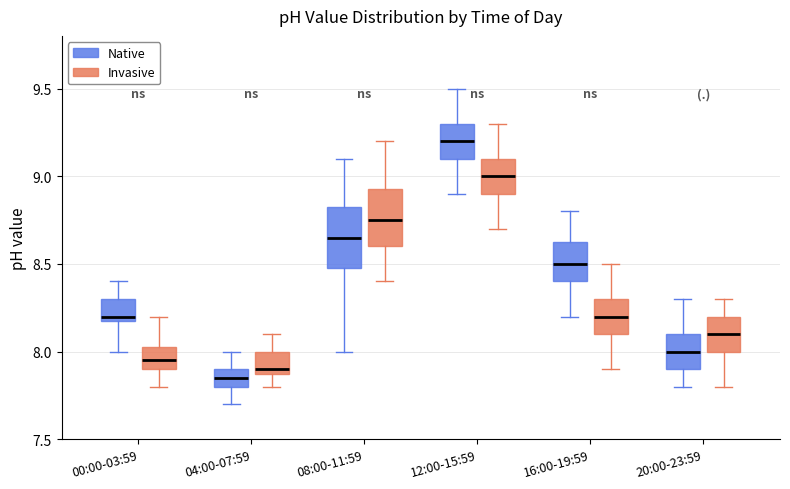

Which box's median line is the lowest?

04:00-07:59 (Native)